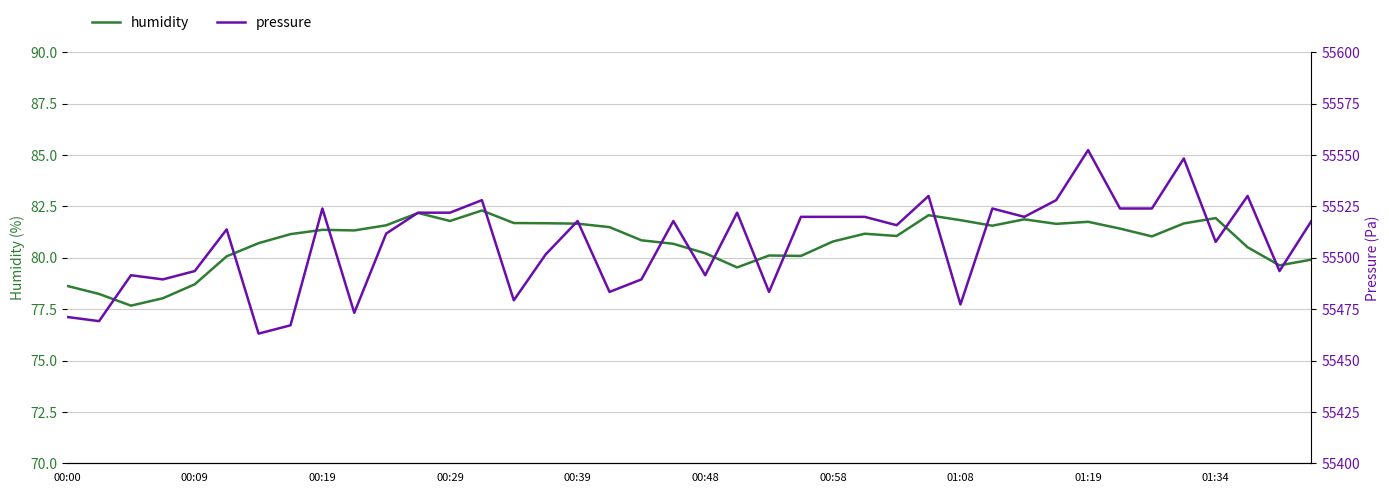

What is the maximum value for humidity?

82.3